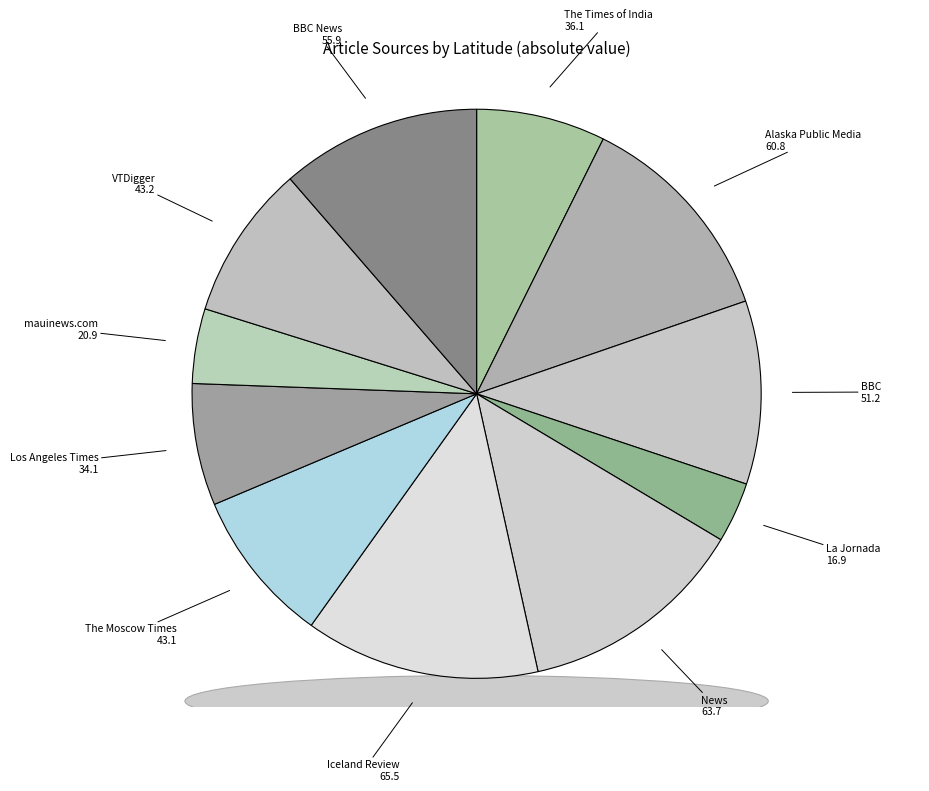

Which has a higher value, The Times of India or Iceland Review?

Iceland Review